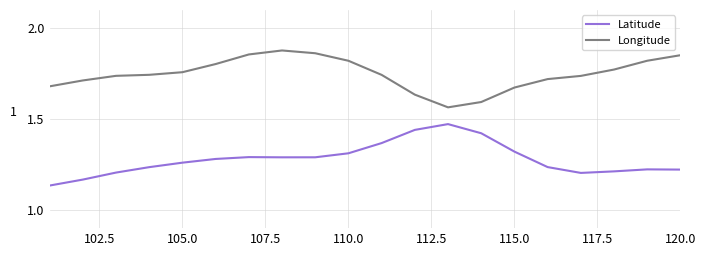

True or false: Latitude and Longitude cross at least once.

False